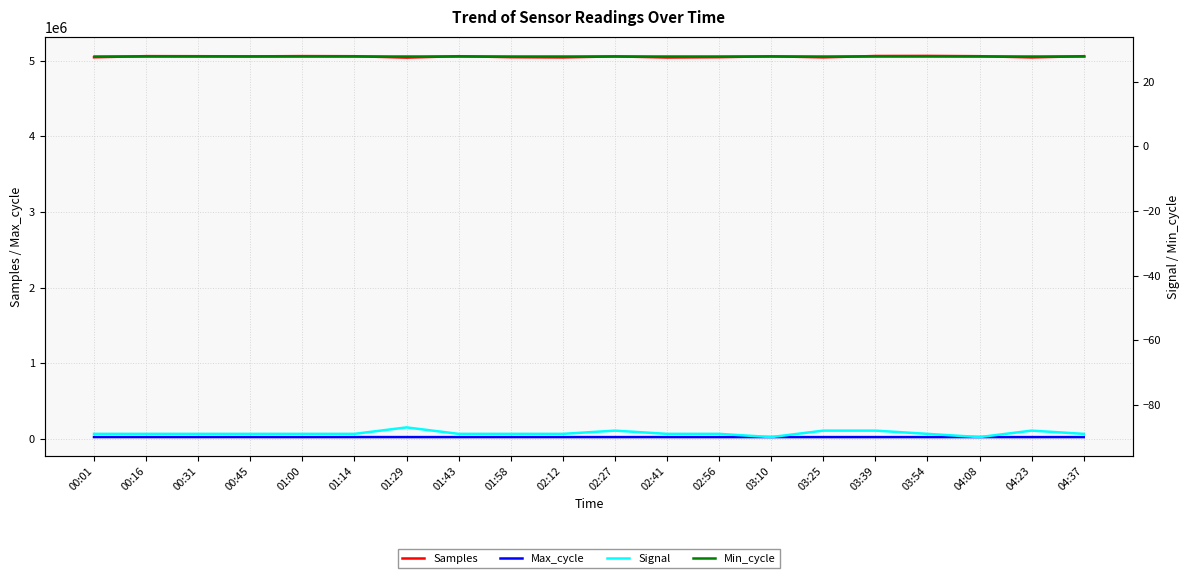

Which series has the widest spread of values?

Samples